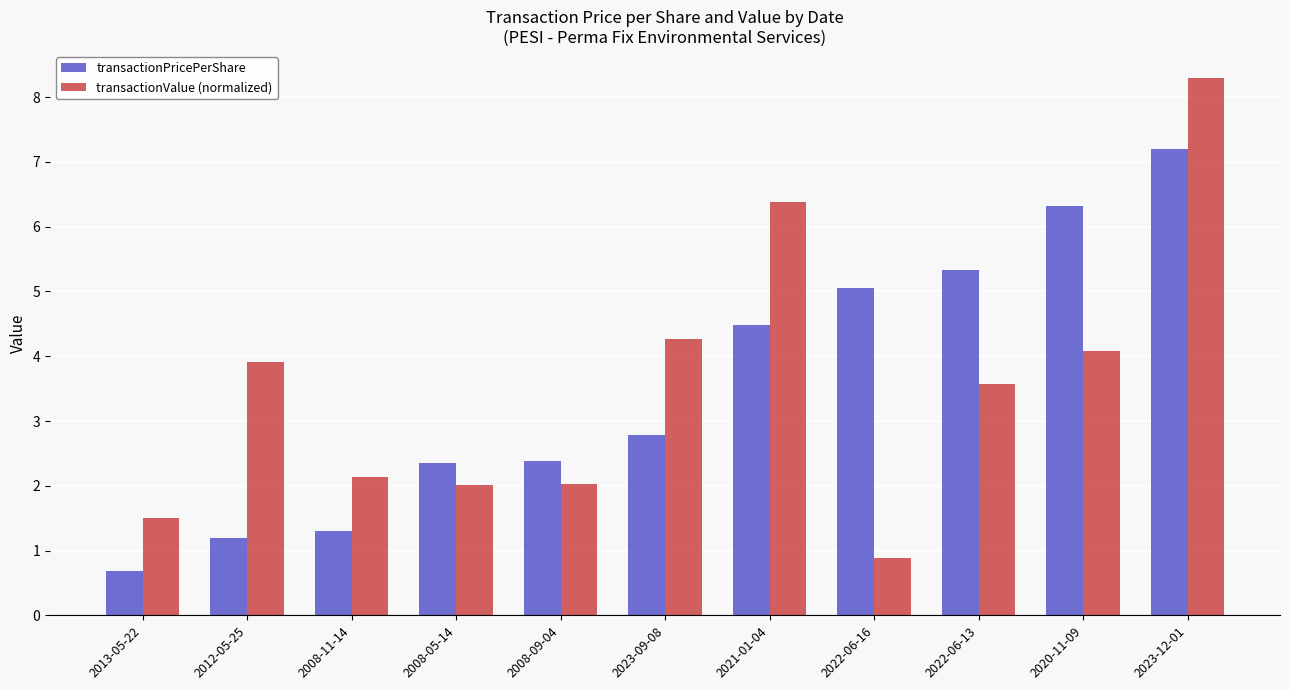

The transactionPricePerShare series shows 3.5 at 2022-06-16. True or false?

False